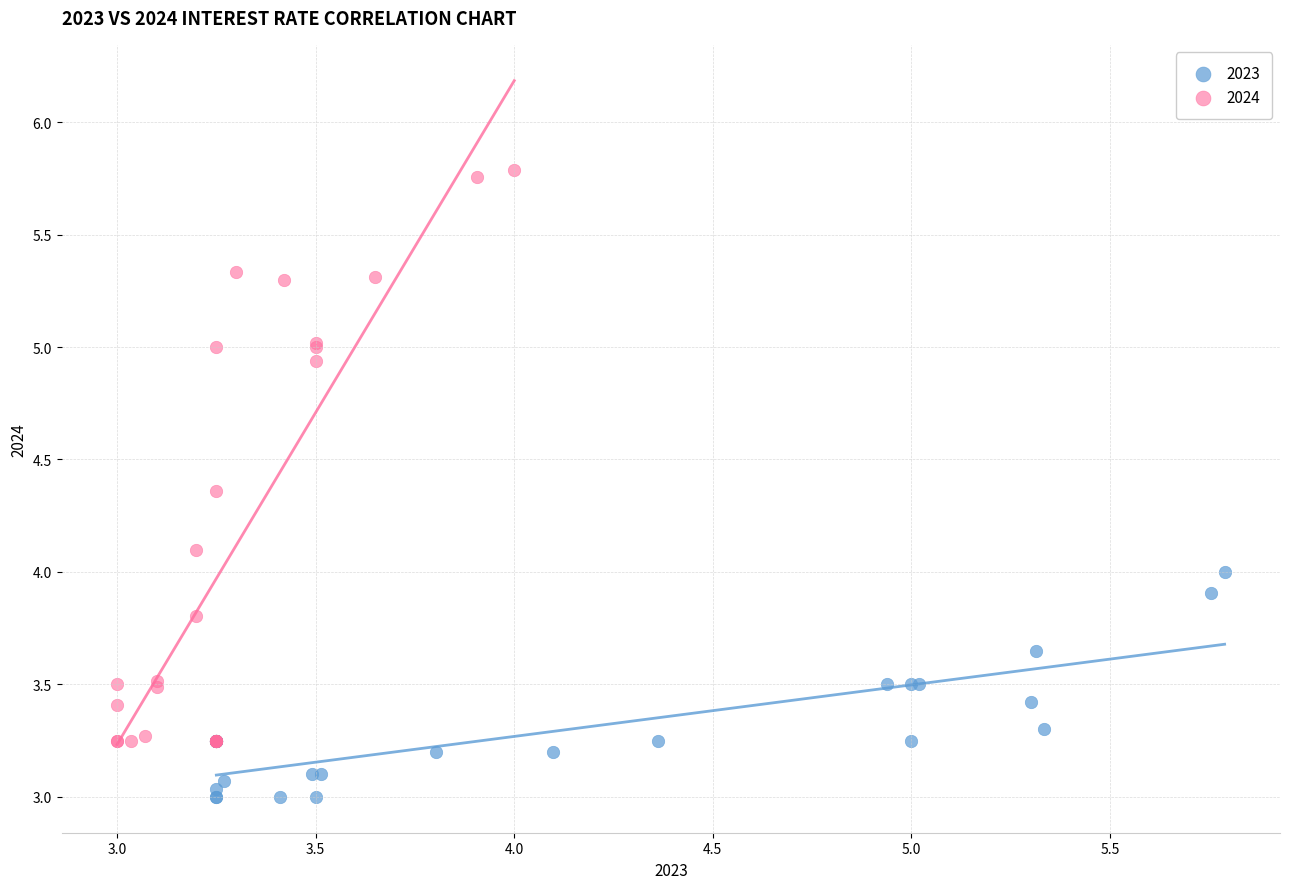

What are all the series names shown in the legend?

2023, 2024